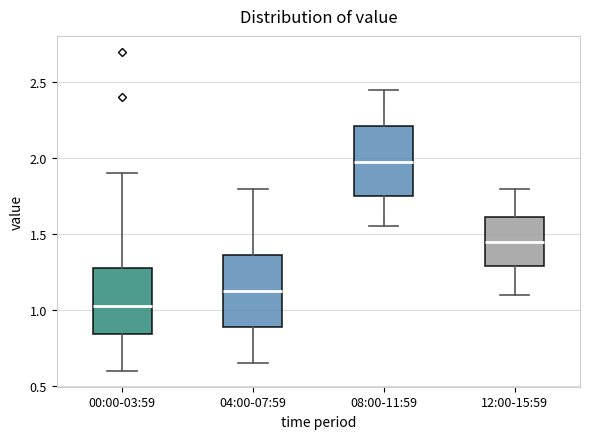

Reading left to right, transcribe this box plot: for each box, give where its median line is, the range the box spans, and where its two whiskers end, as read against the y-axis. The values are not printed on the chart, so give them approximately, as read against the axis.

00:00-03:59: median 1.05, box 0.85 to 1.30, whiskers 0.60 to 1.90
04:00-07:59: median 1.15, box 0.90 to 1.35, whiskers 0.65 to 1.80
08:00-11:59: median 2.00, box 1.75 to 2.20, whiskers 1.55 to 2.45
12:00-15:59: median 1.45, box 1.30 to 1.60, whiskers 1.10 to 1.80